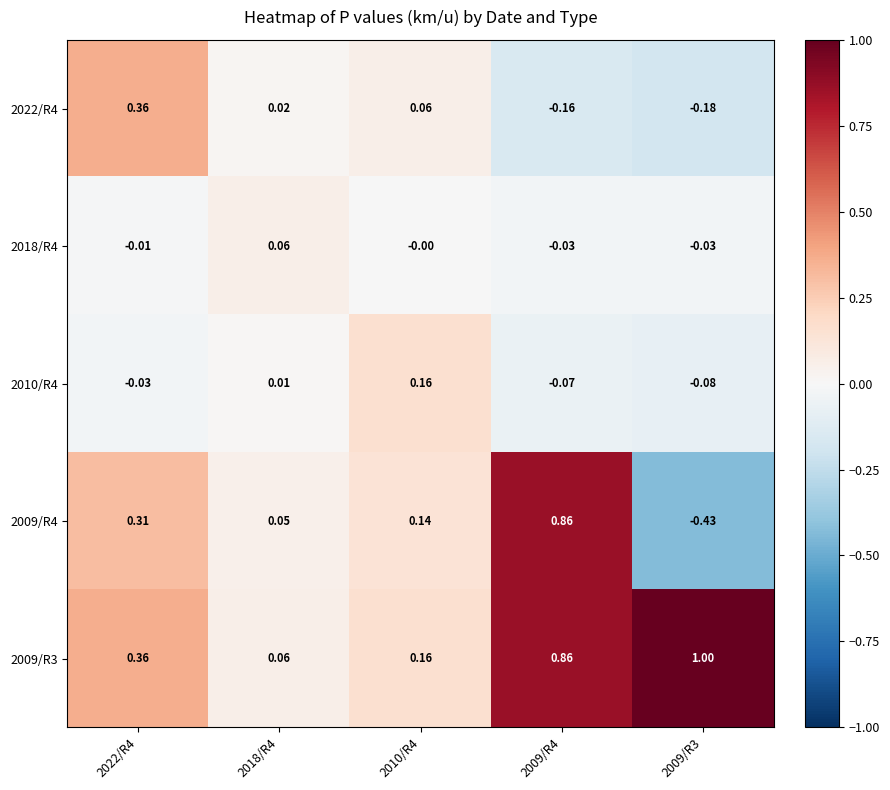

Is the value of 2010/R4 at 2010/R4 greater than the value of 2018/R4 at 2022/R4?

Yes